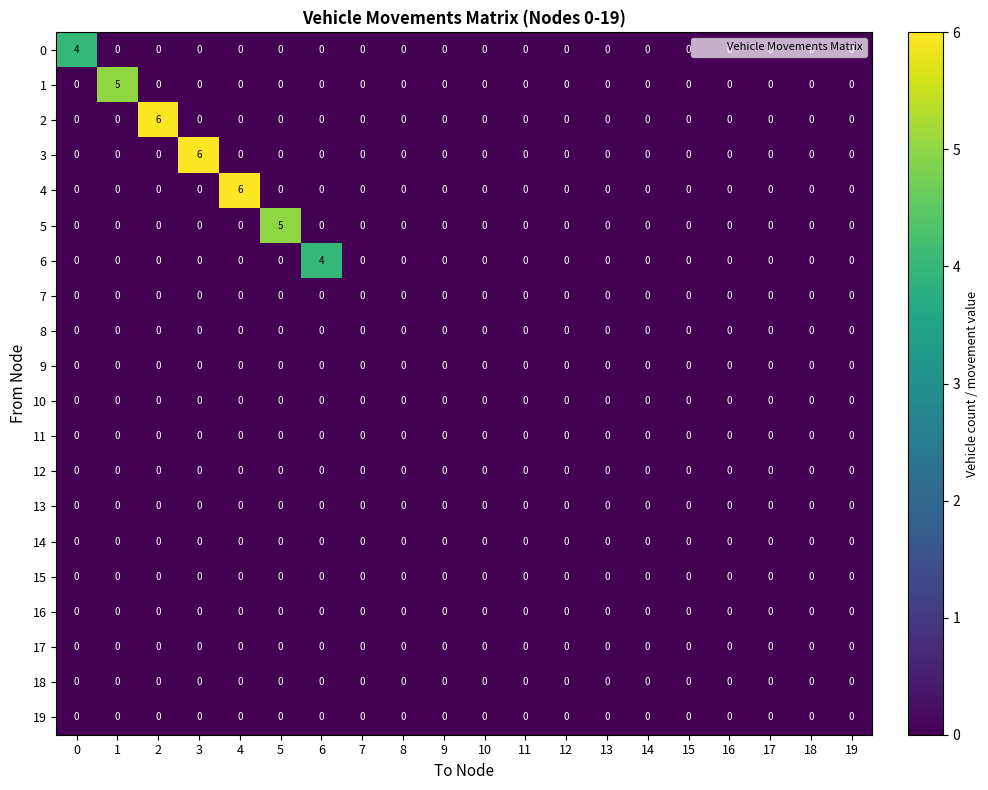

At how many categories does at least one series exceed 1?

7